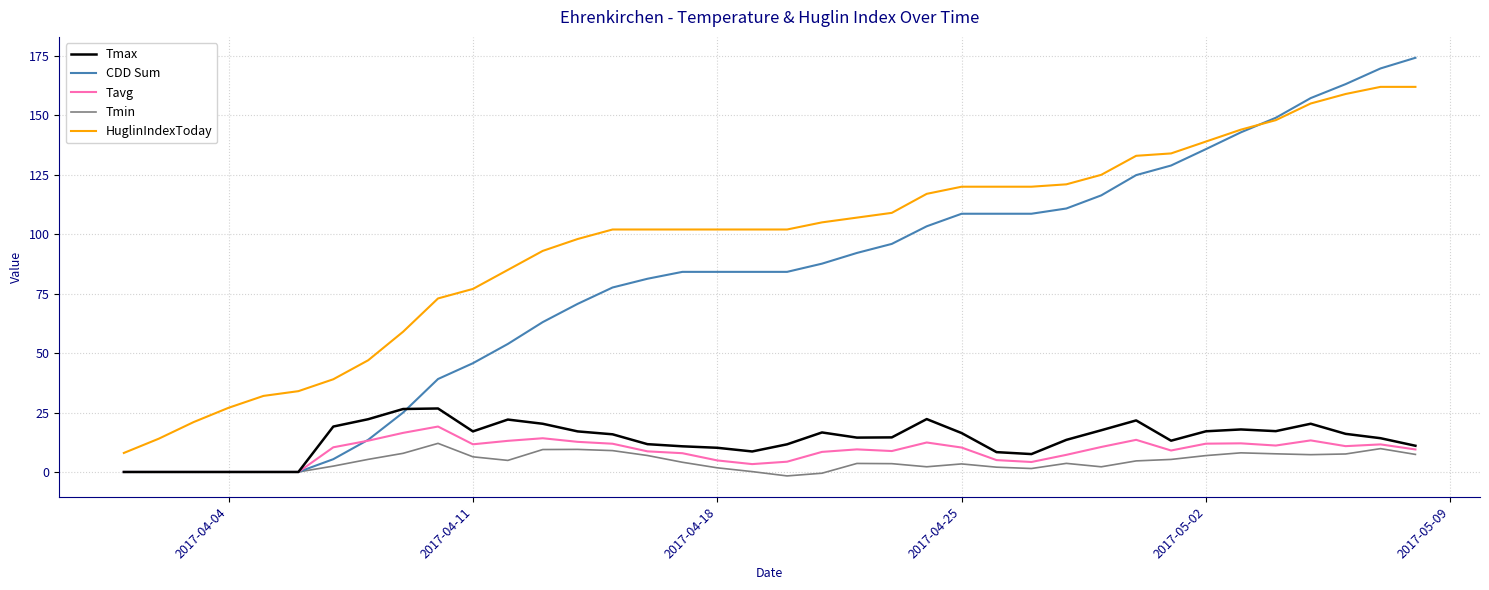

Which series has the widest spread of values?

CDD Sum